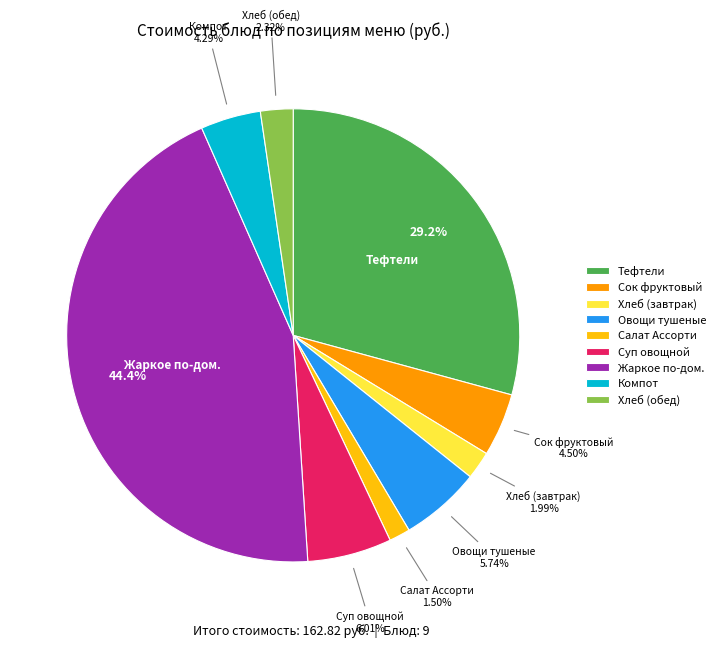

Between Тефтели and Салат Ассорти, which is larger?

Тефтели